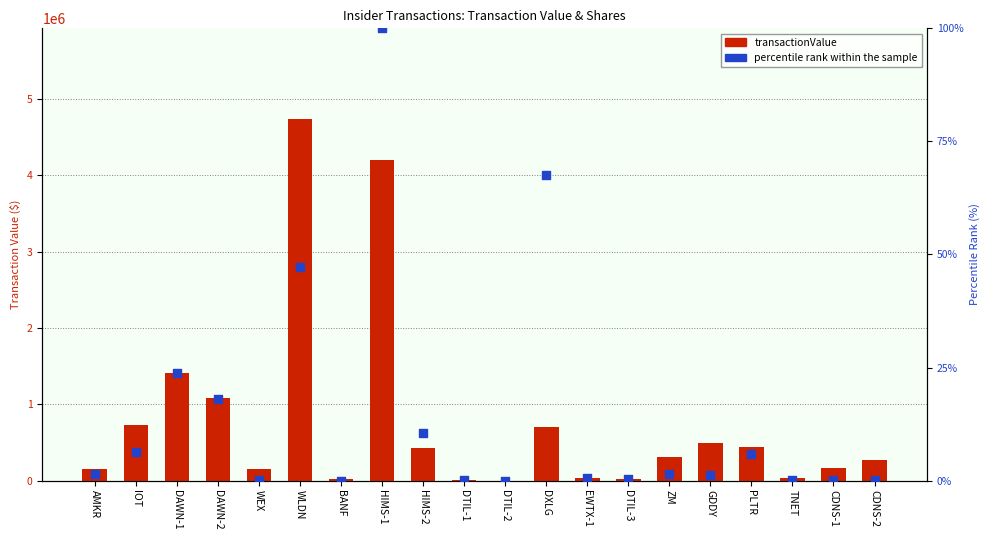

What are all the series names shown in the legend?

transactionValue, percentile rank within the sample